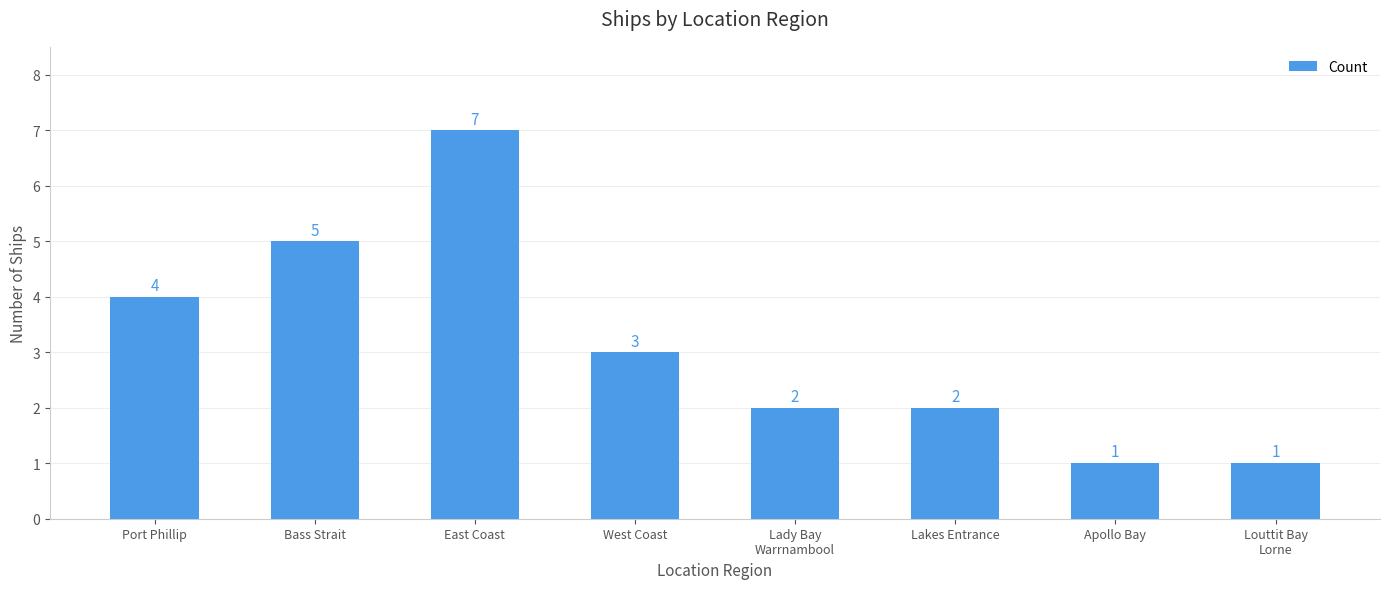

What position from the left is Apollo Bay?

7